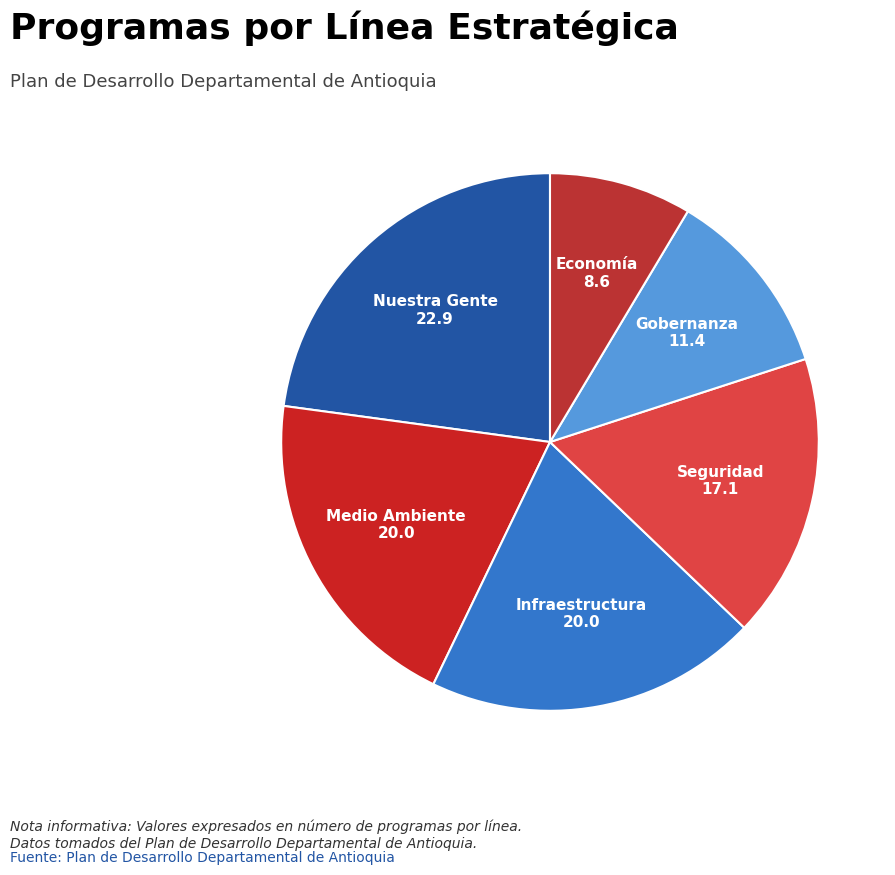

The Medio Ambiente slice represents 34% of the pie. True or false?

False